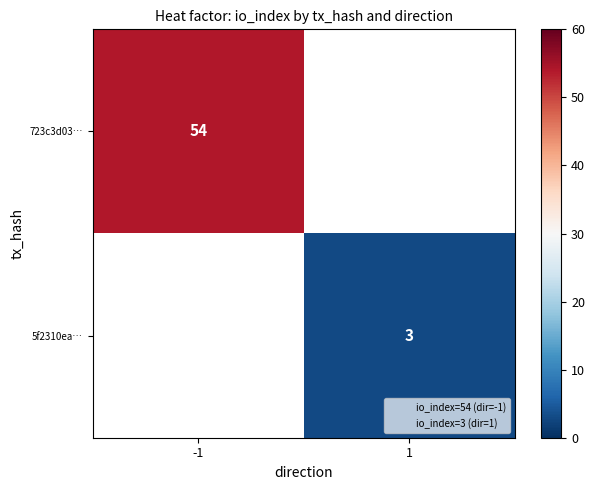

True or false: 723c3d03… has a value of 21 at -1.

False